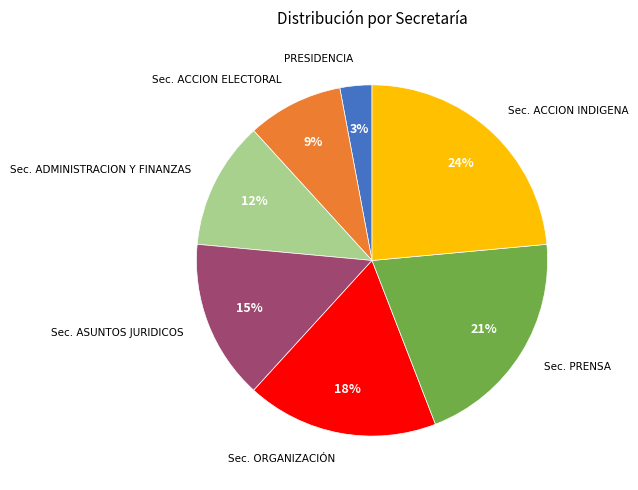

To the nearest percent, what is the average slice percentage?

14%